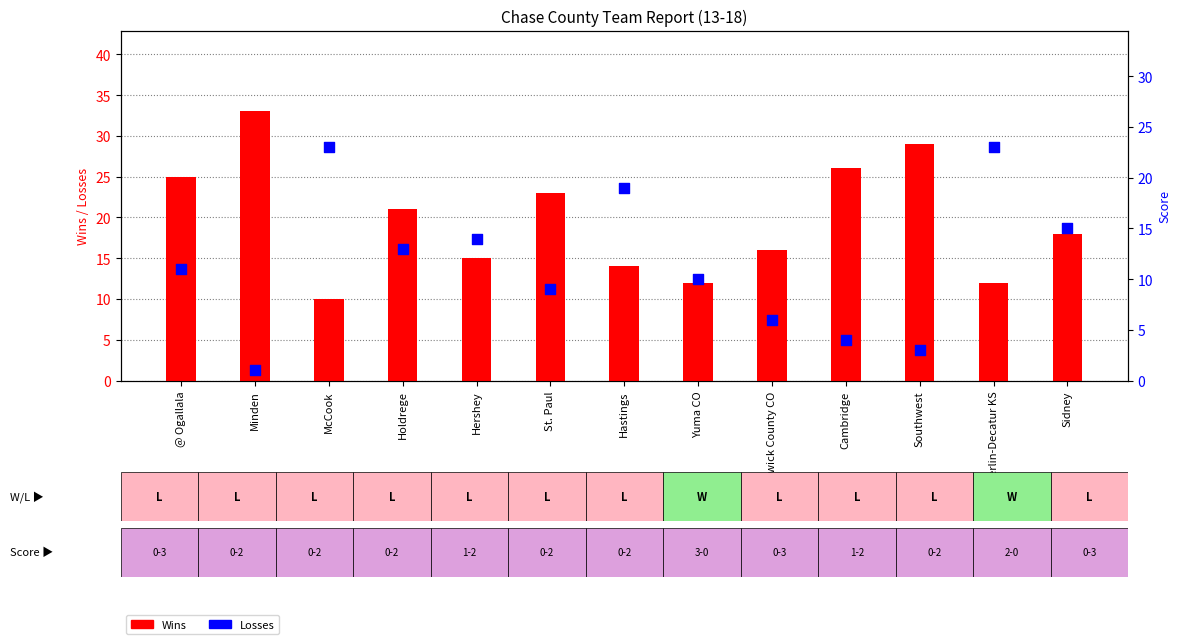

What are all the series names shown in the legend?

Wins, Losses